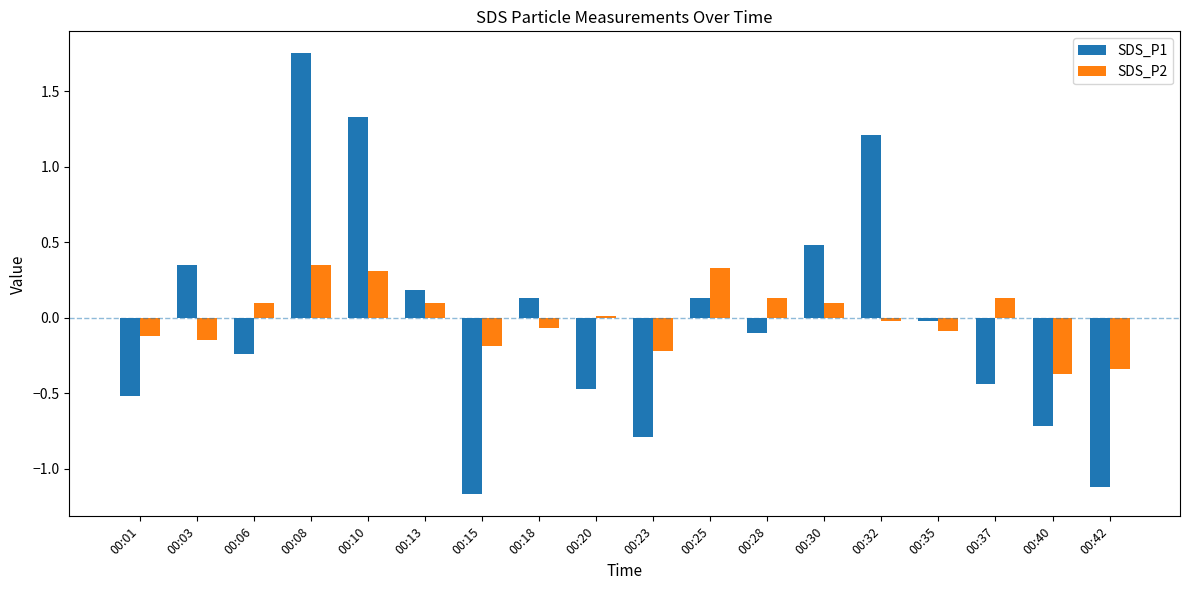

How many data points in SDS_P1 are above 0?

8